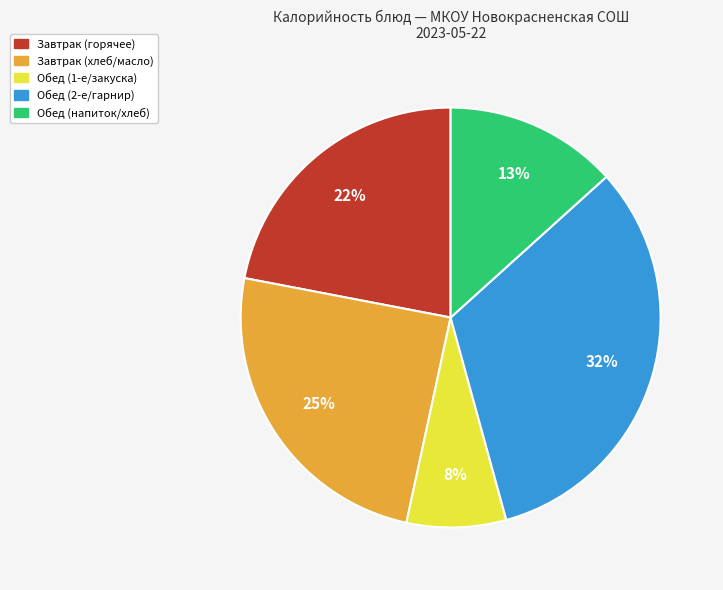

The Завтрак (хлеб/масло) slice represents 25% of the pie. True or false?

True